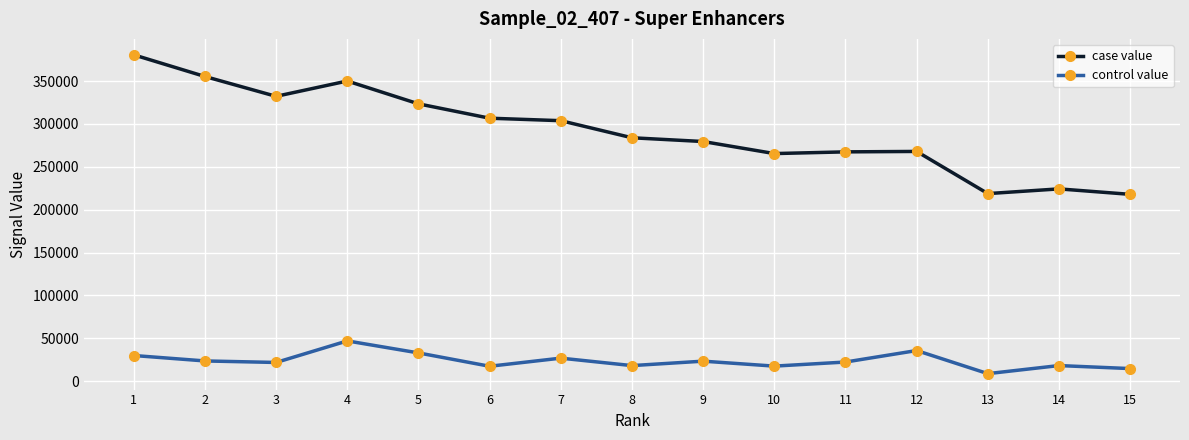

Which category has the highest value in the control value series?

4